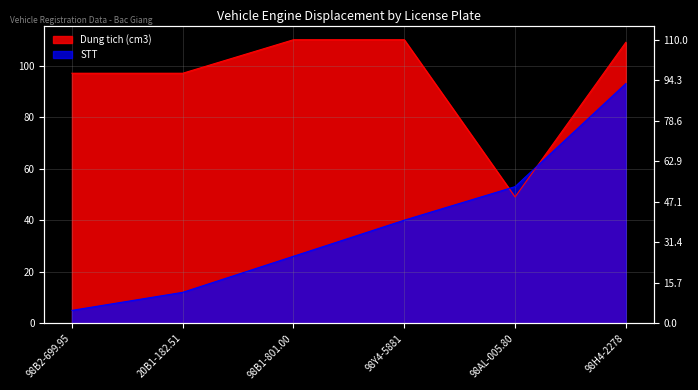

At which category does the chart reach its minimum across all series?

98B2-699.95